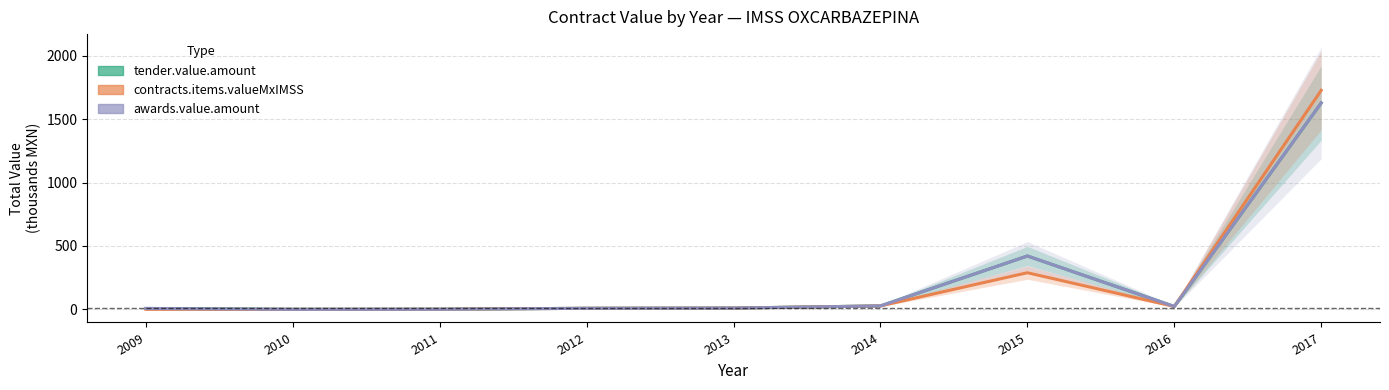

Does the chart have visible grid lines?

Yes